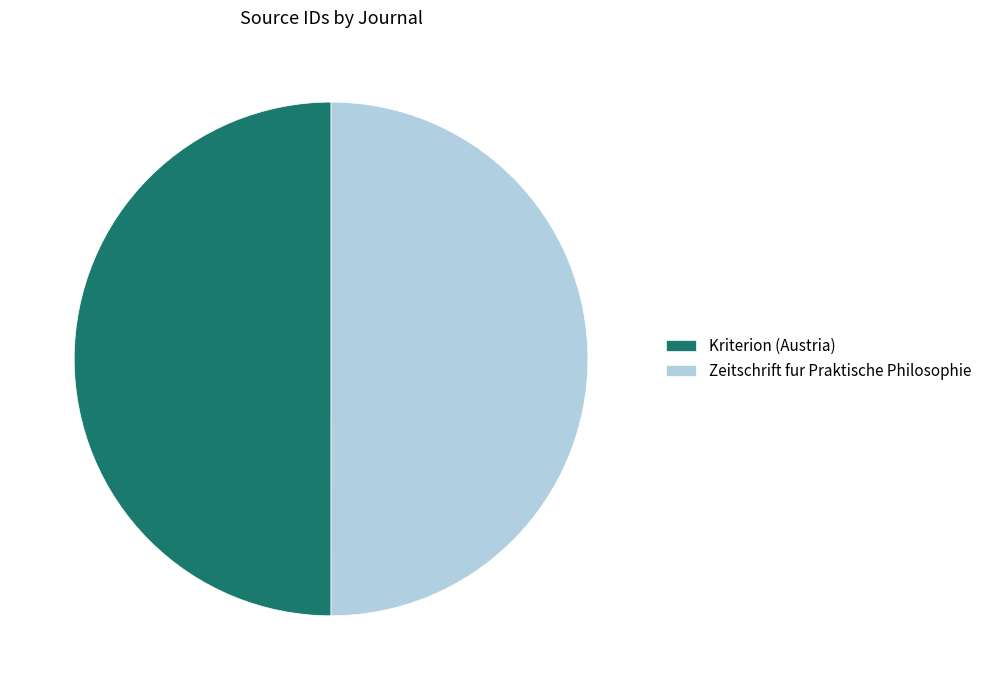

What is the ratio of the value at Kriterion (Austria) to the value at Zeitschrift fur Praktische Philosophie?

1.0